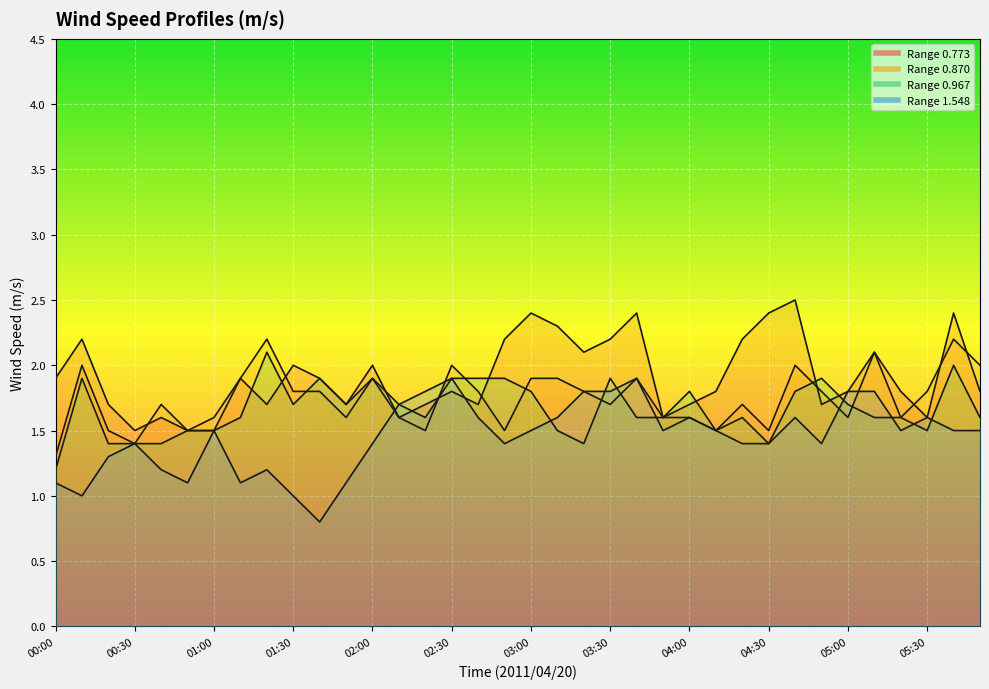

What is the highest value of the 0.967 series?

2.1